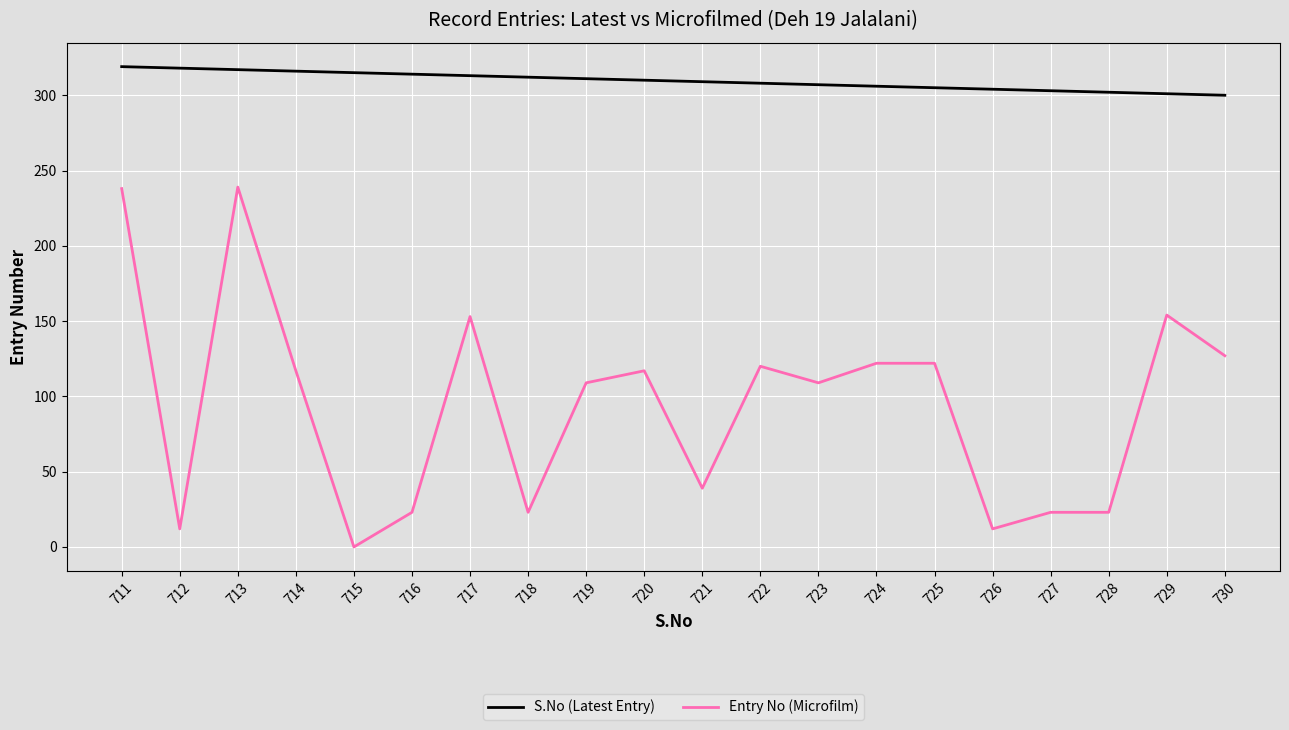

What is the difference between the maximum and second lowest values in the S.No (Latest Entry) series?

18